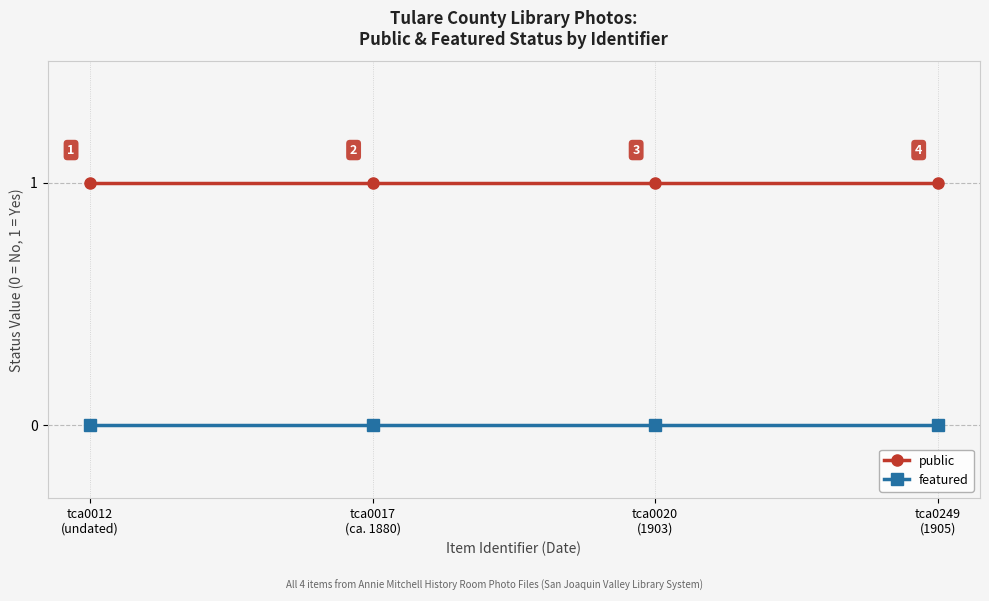

Is this an area chart (filled region under the line)?

No